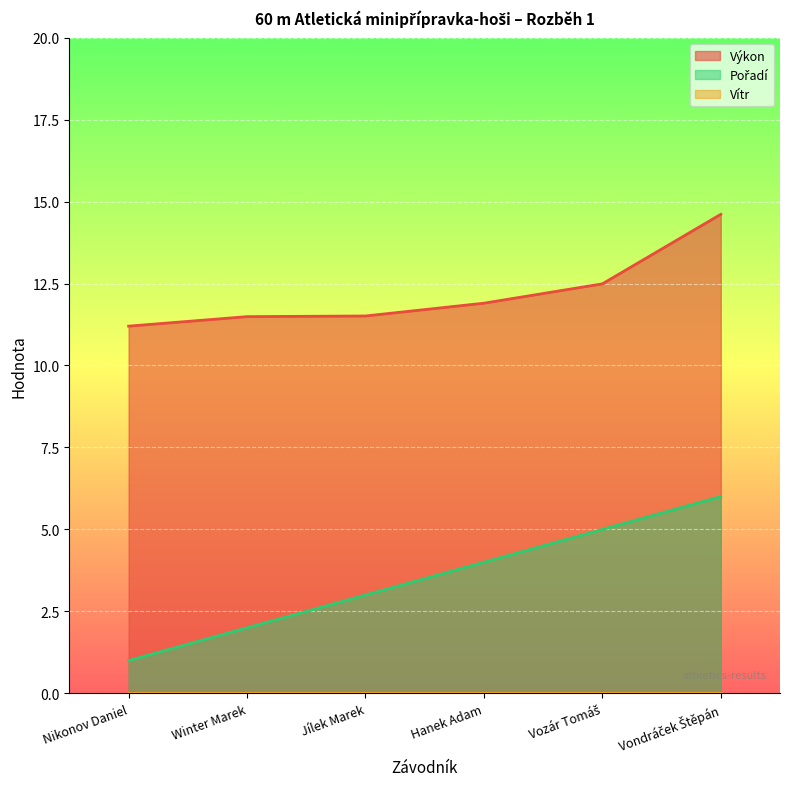

Does the chart display data point markers on the line(s)?

No